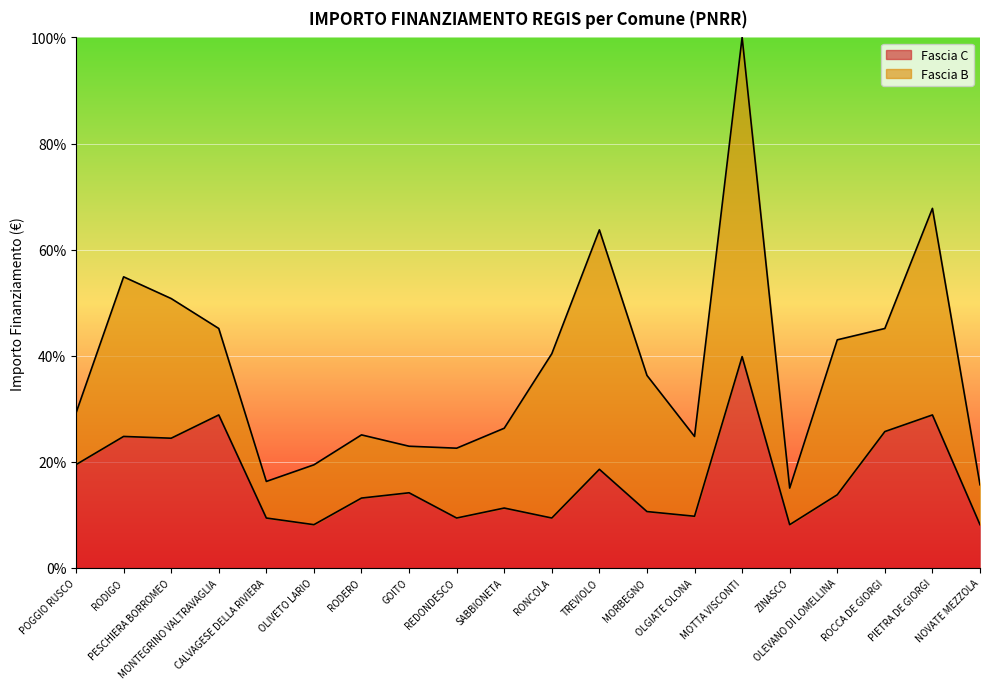

What is the difference between the values at MOTTA VISCONTI and MONTEGRINO VALTRAVAGLIA?

11.0